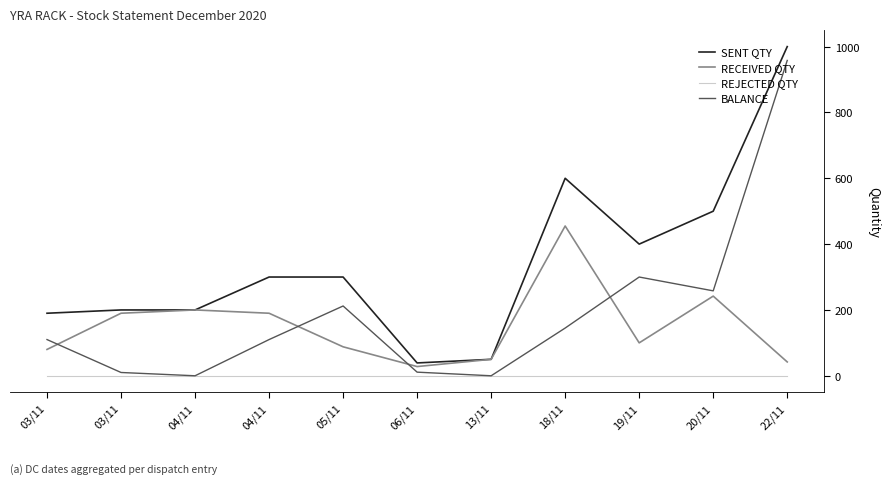

What is the sum of the SENT QTY values at 04/11 and 18/11?

800